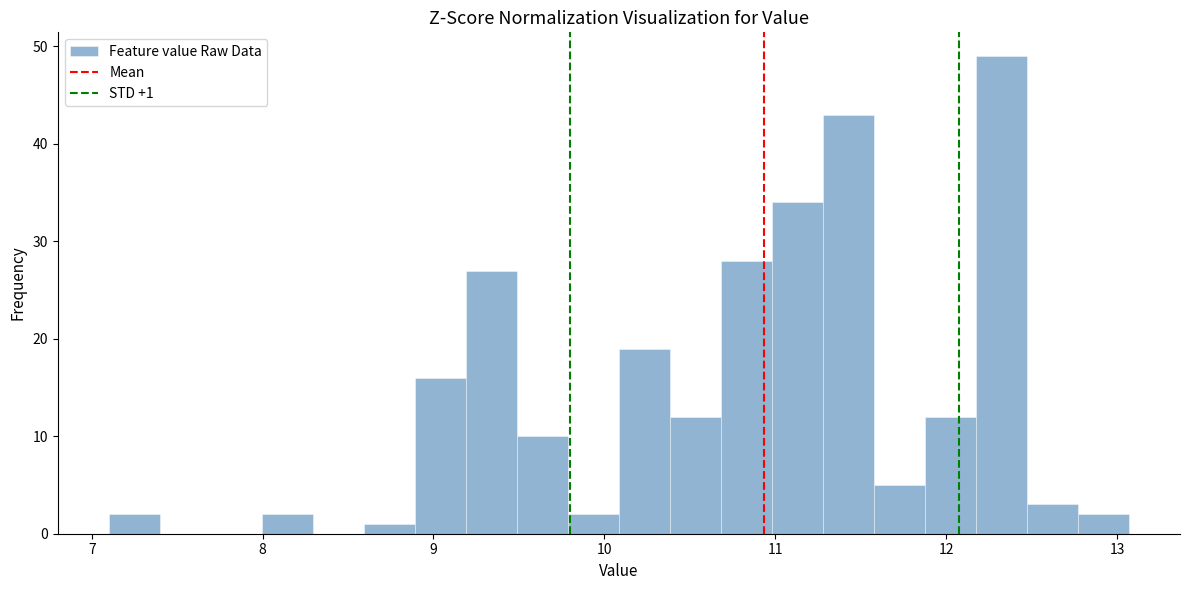

Read against the x-axis, roughly where is the centre of the tallest bar?

12.3